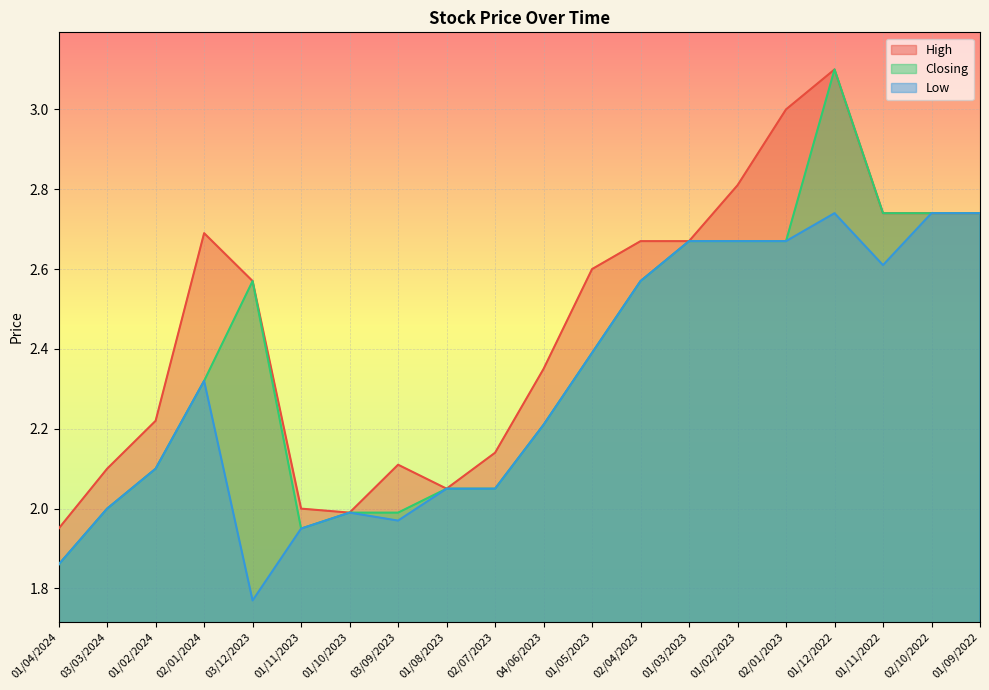

At how many categories does at least one series exceed 2?

17